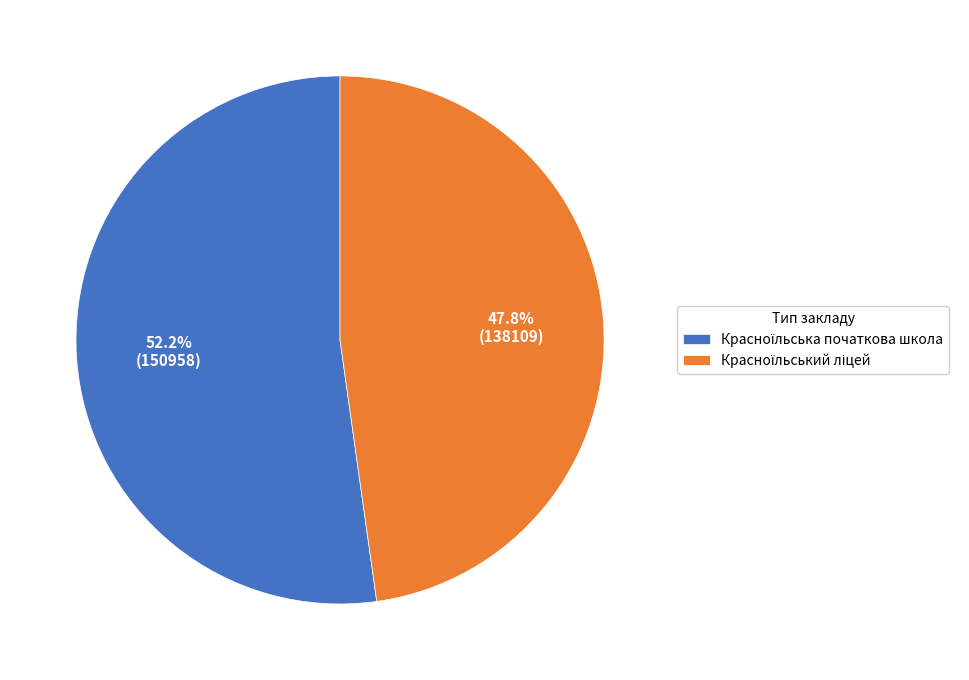

Does any single category account for the majority?

Yes